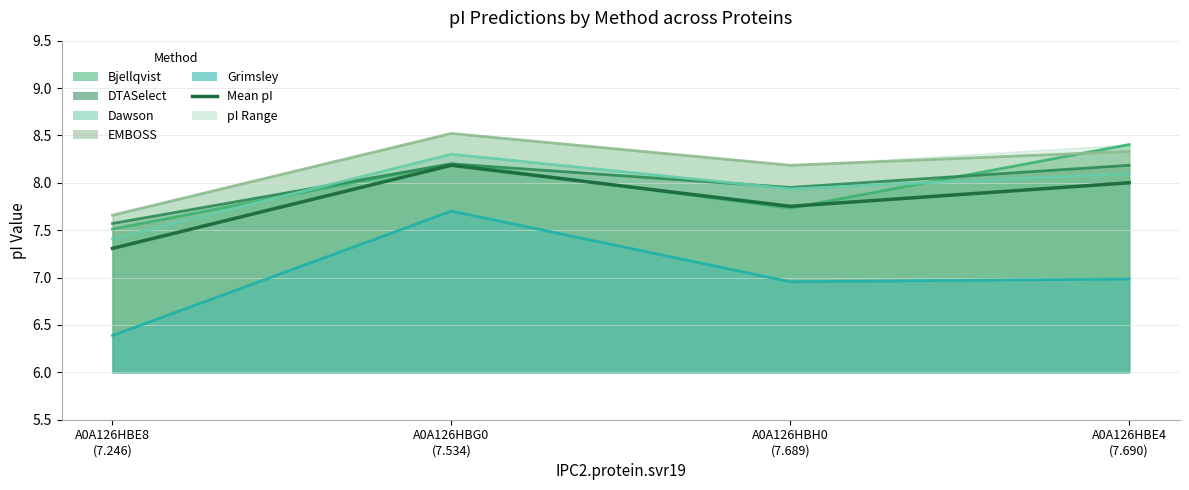

True or false: there are more than 2 points higher than both neighbors.

False